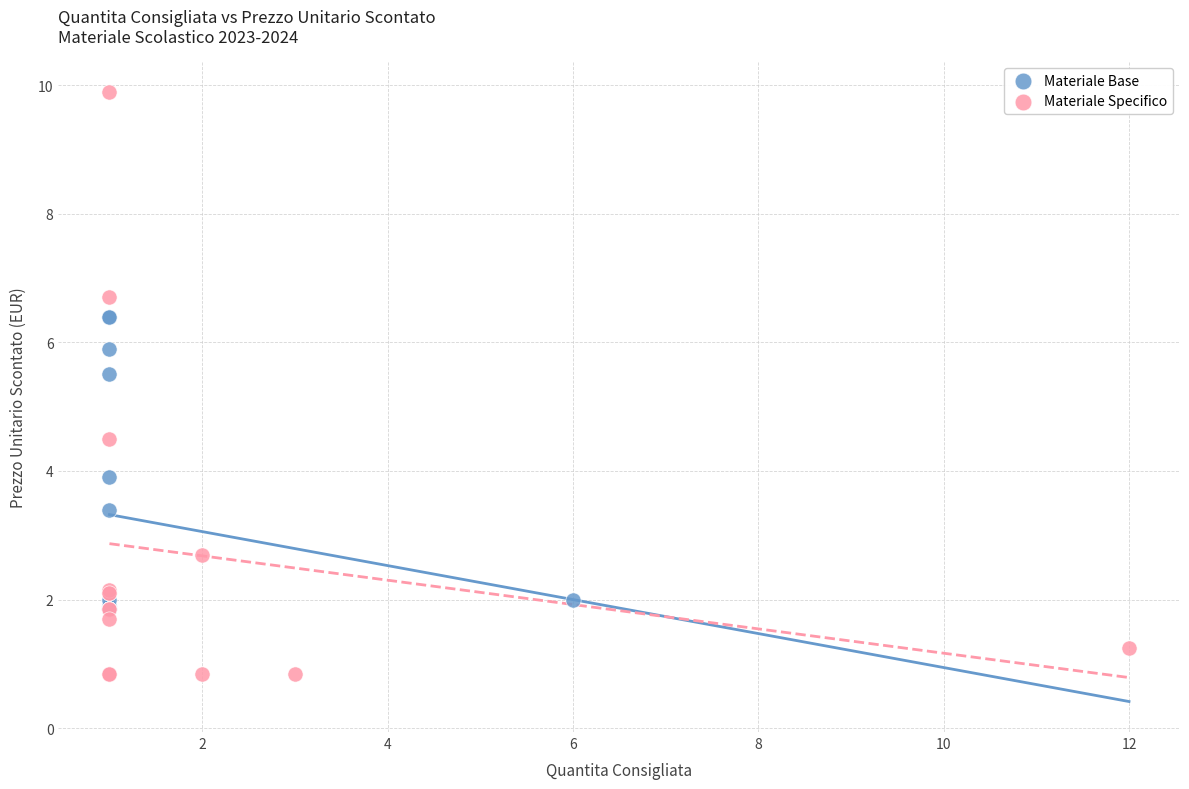

Which series reaches the minimum Y coordinate?

Materiale Specifico